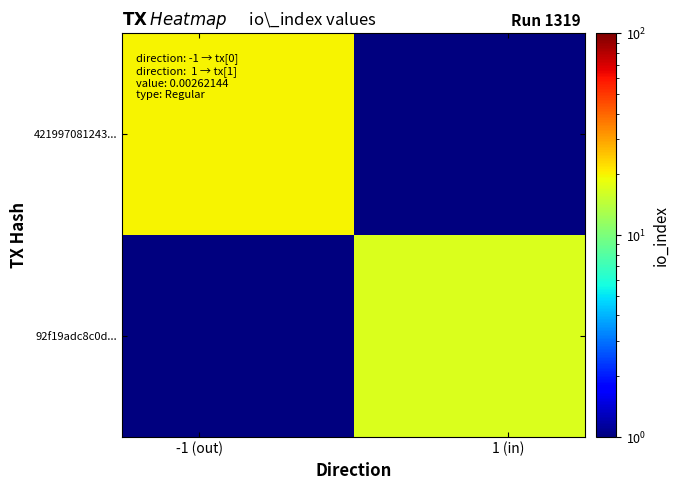

Count the number of categories in the chart.

2